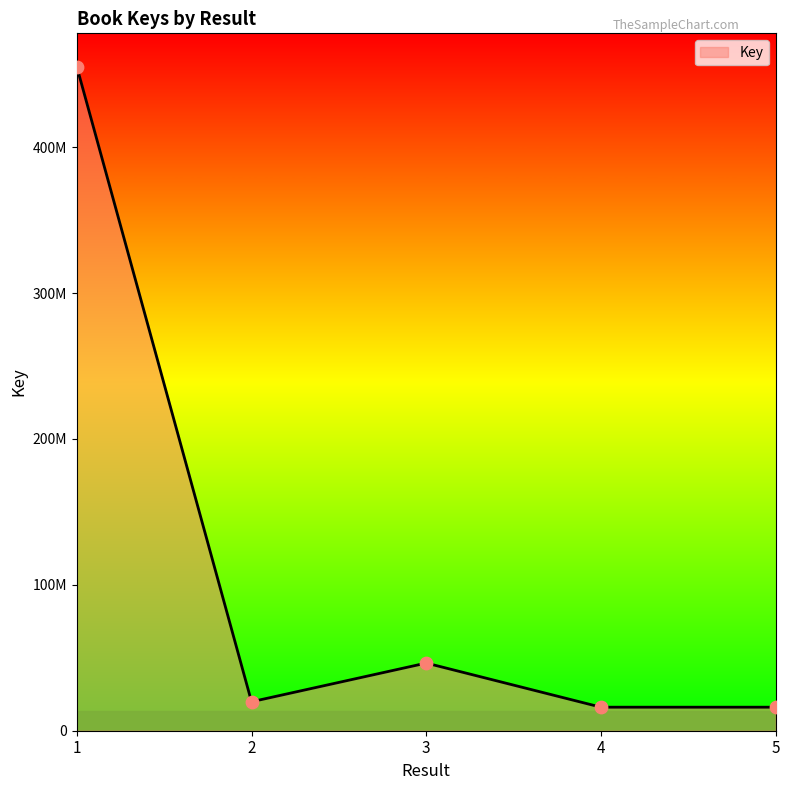

Does the chart have visible grid lines?

No